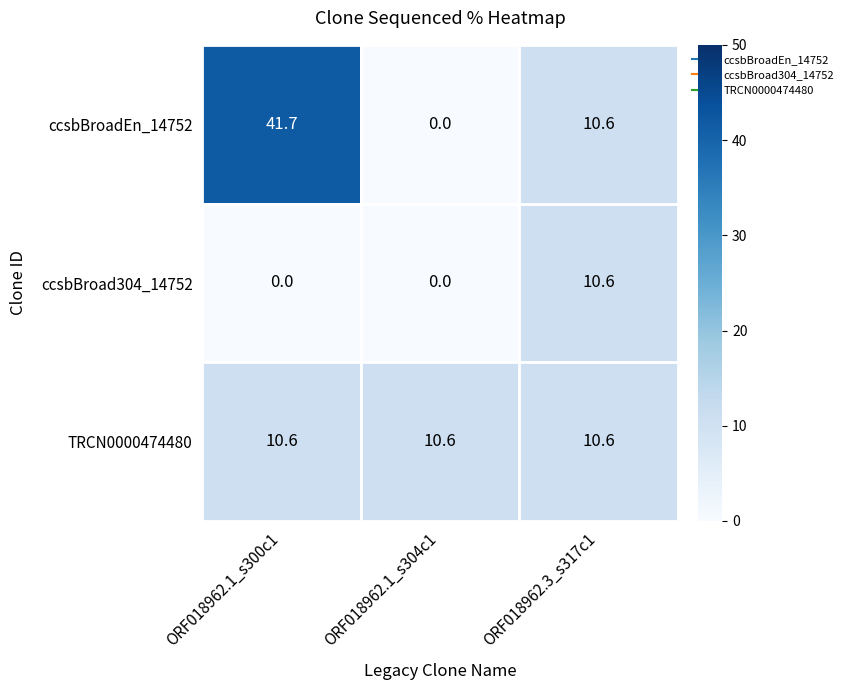

Rank the series by their average value, from lowest to highest.

ccsbBroad304_14752, TRCN0000474480, ccsbBroadEn_14752